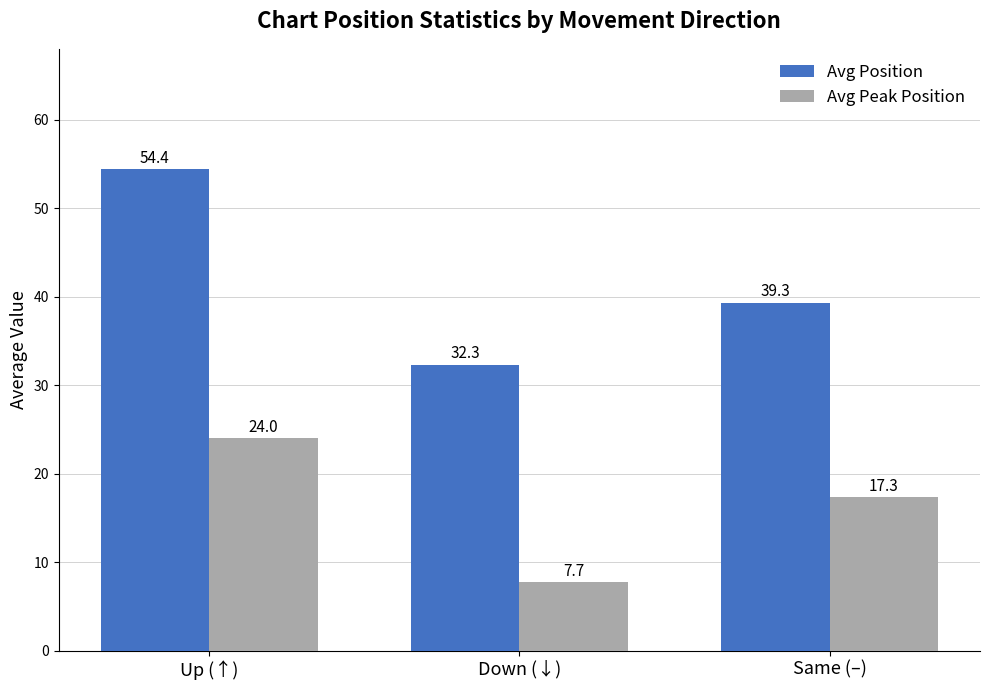

At which label does Avg Position first exceed 39?

Up (↑)